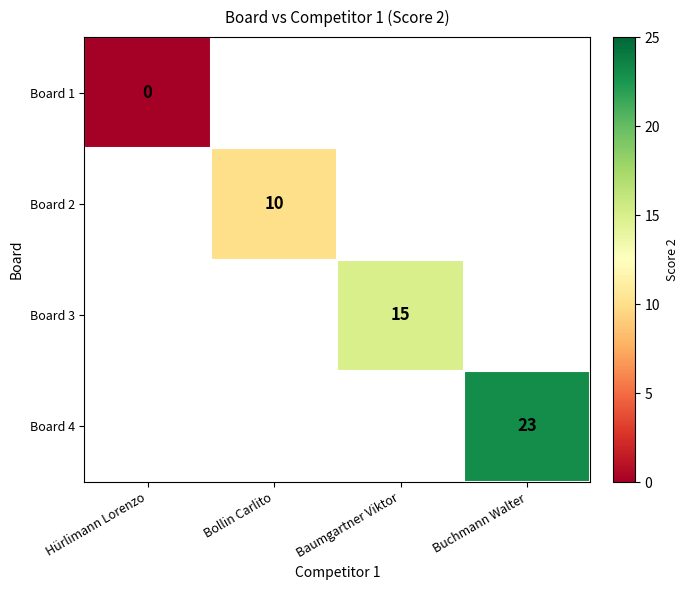

Is it true that Board 3 equals 9 at Baumgartner Viktor?

False